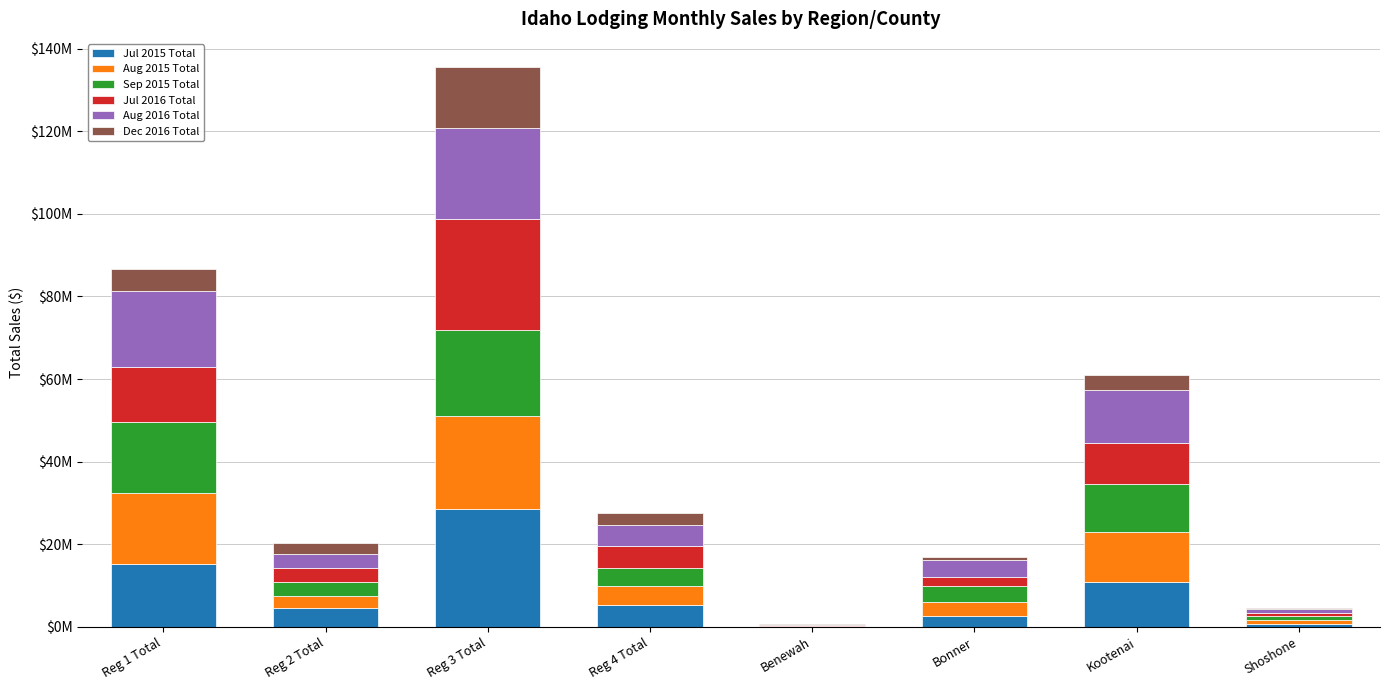

What position from the right is Reg 4 Total?

5